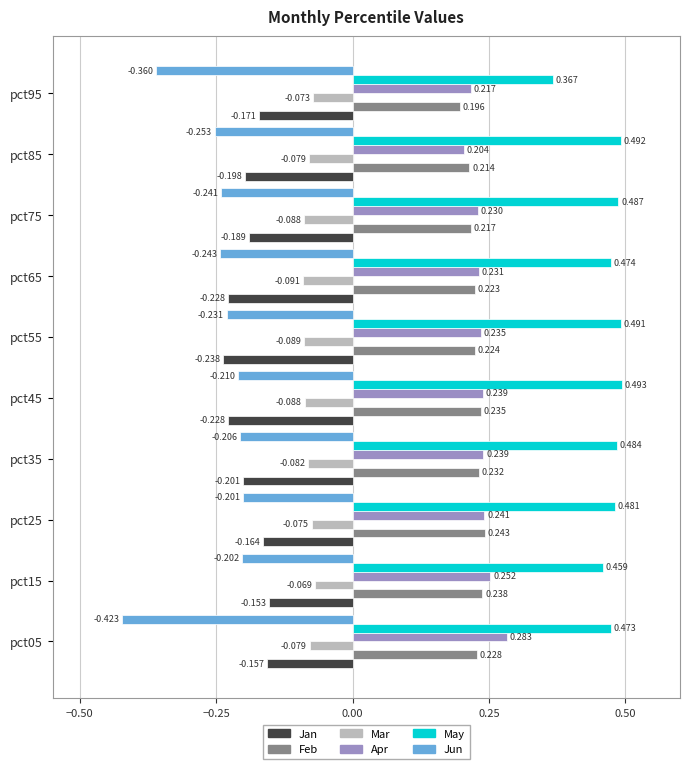

Which series has the largest total across all categories?

May